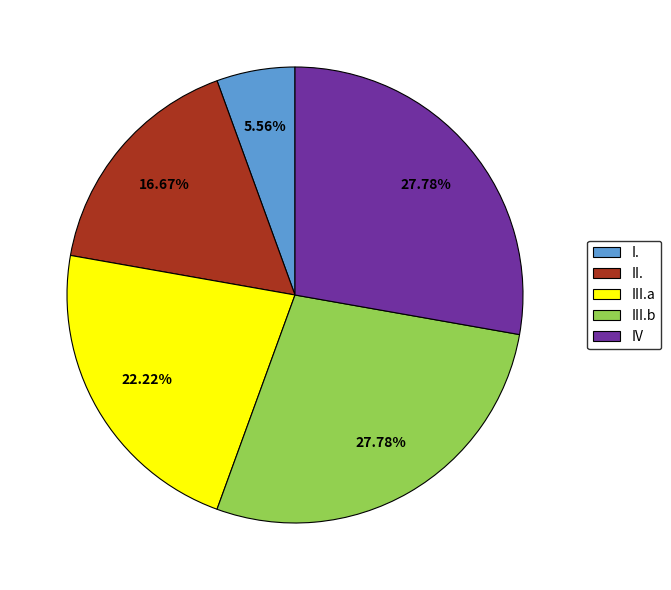

True or false: I. accounts for 6% of the total.

True